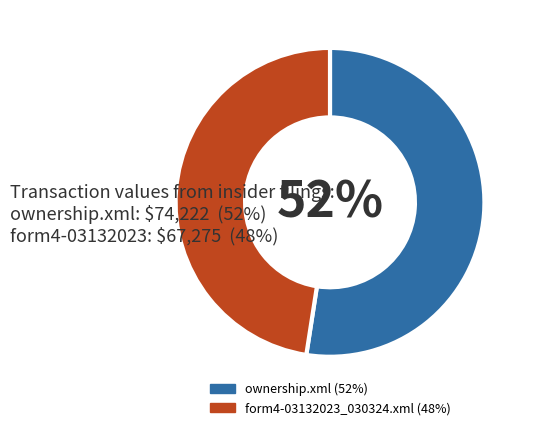

Count the number of slices in the pie.

2